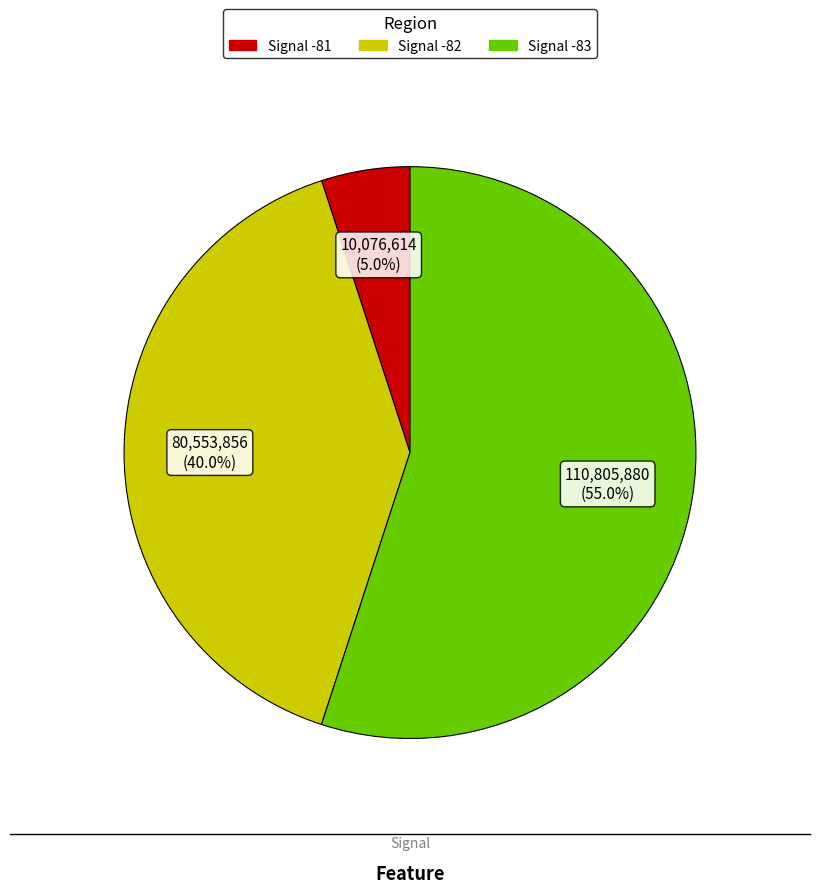

Does any single category account for the majority?

Yes